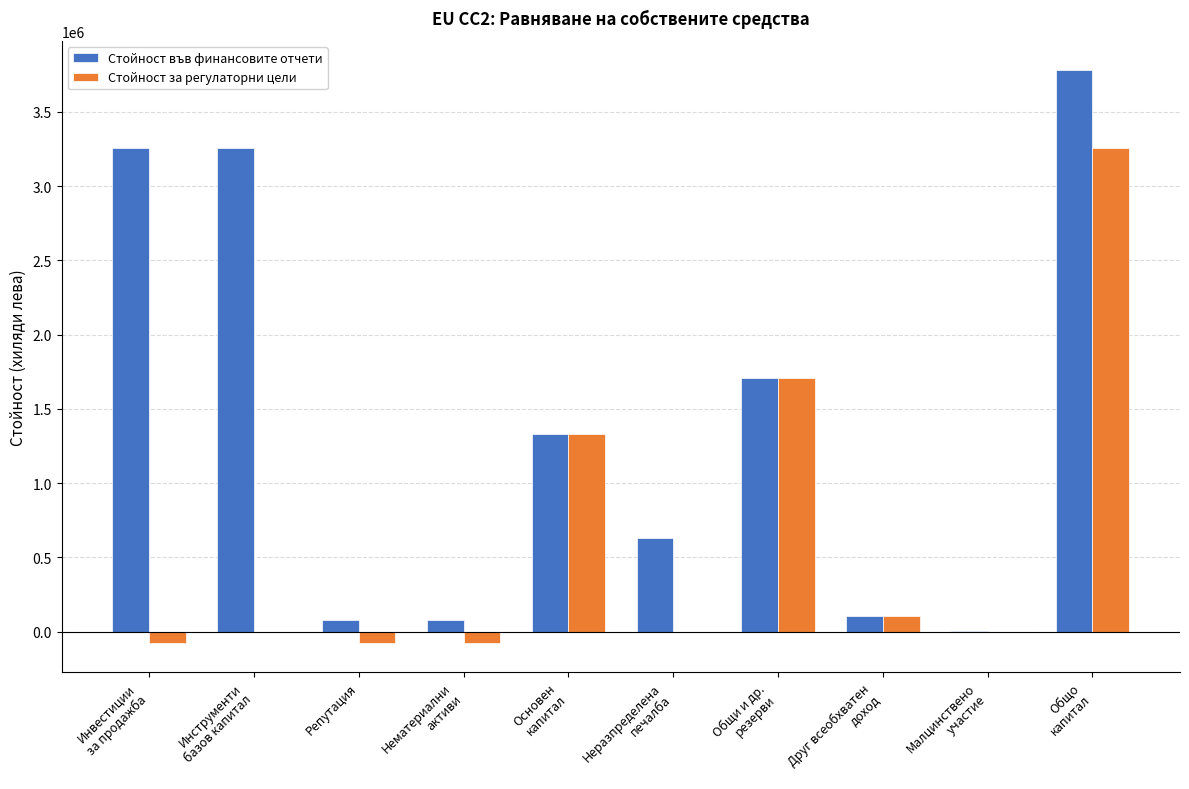

What is the maximum value for Стойност във финансовите отчети?

3784137